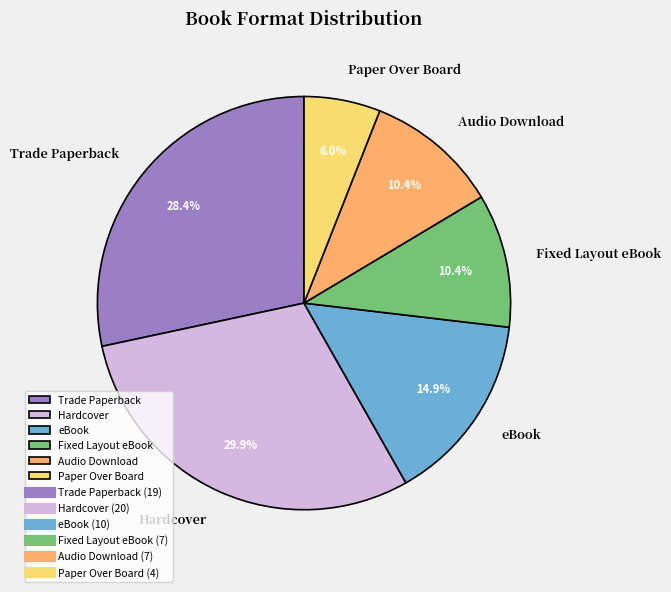

How many segments does this pie chart have?

6